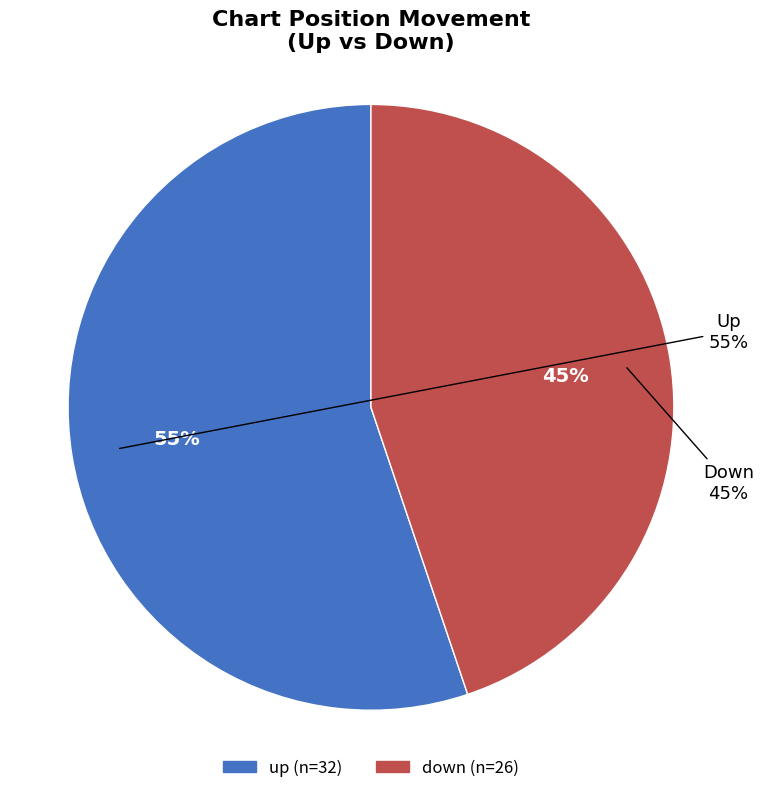

Between up and down, which is larger?

up